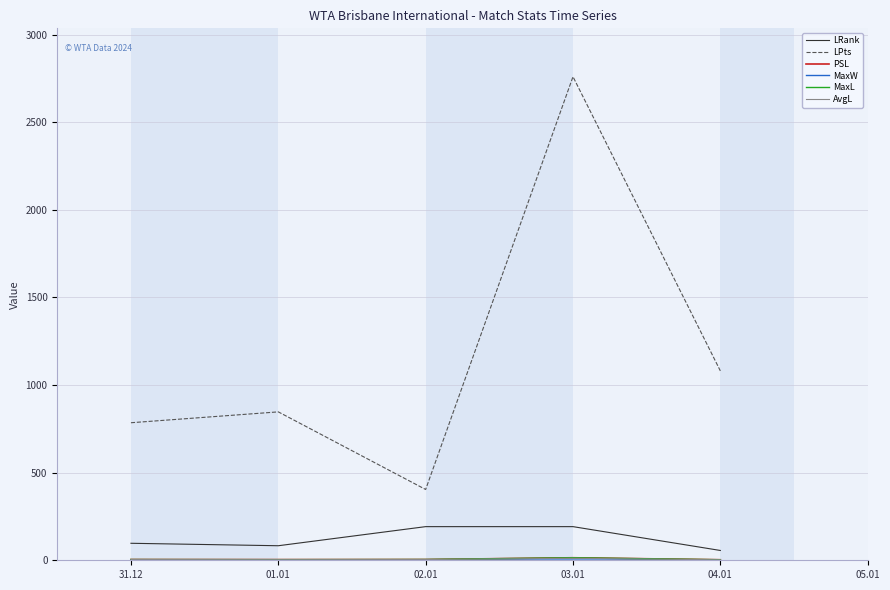

At which category is the sum across all series the highest?

03.01